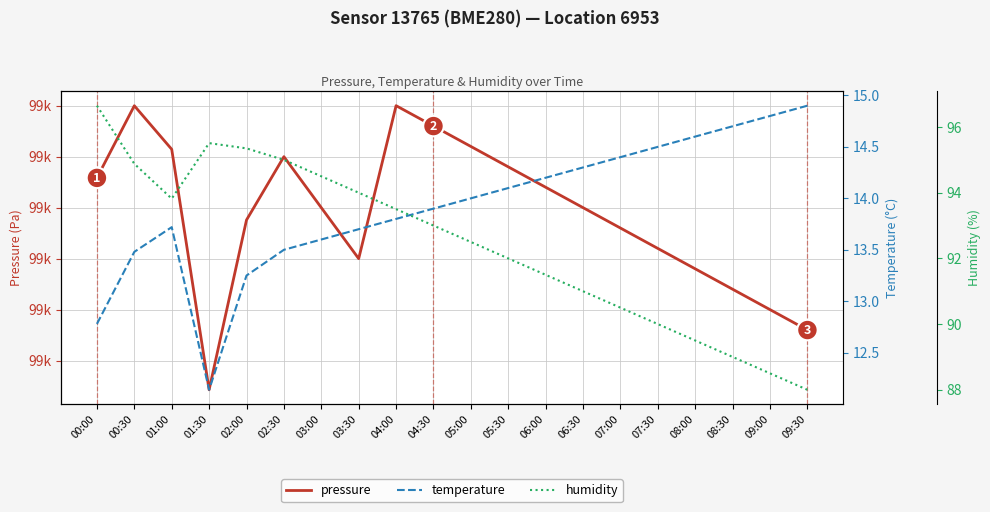

Is the value of humidity at 04:00 greater than the value of temperature at 05:30?

Yes